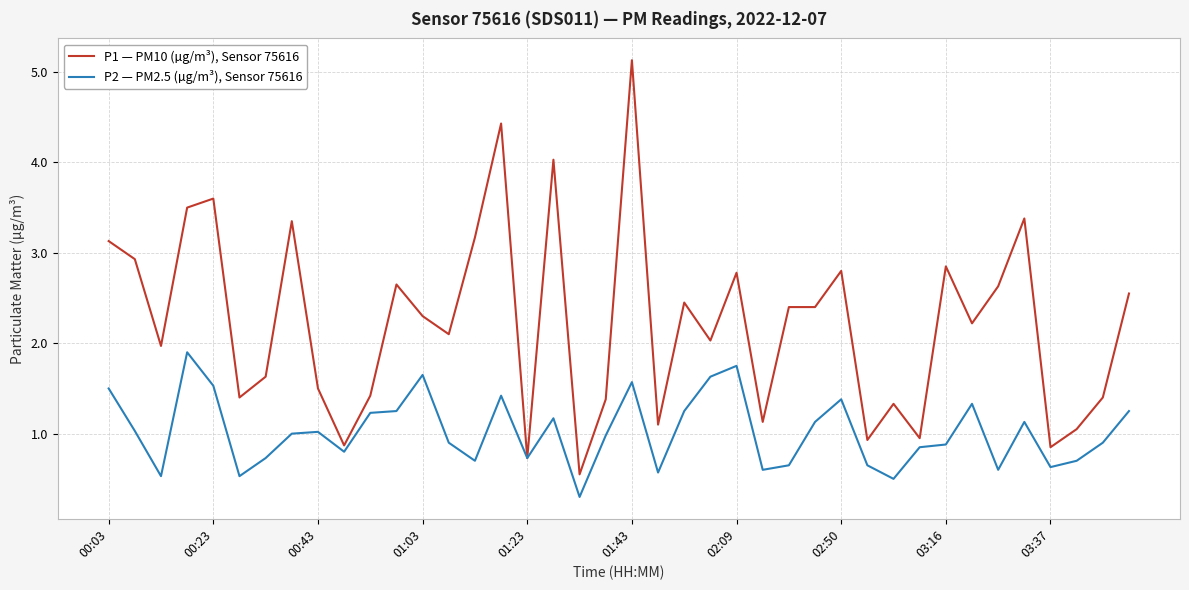

List the series in order of their peak value, lowest first.

P2 — PM2.5 (µg/m³), Sensor 75616, P1 — PM10 (µg/m³), Sensor 75616